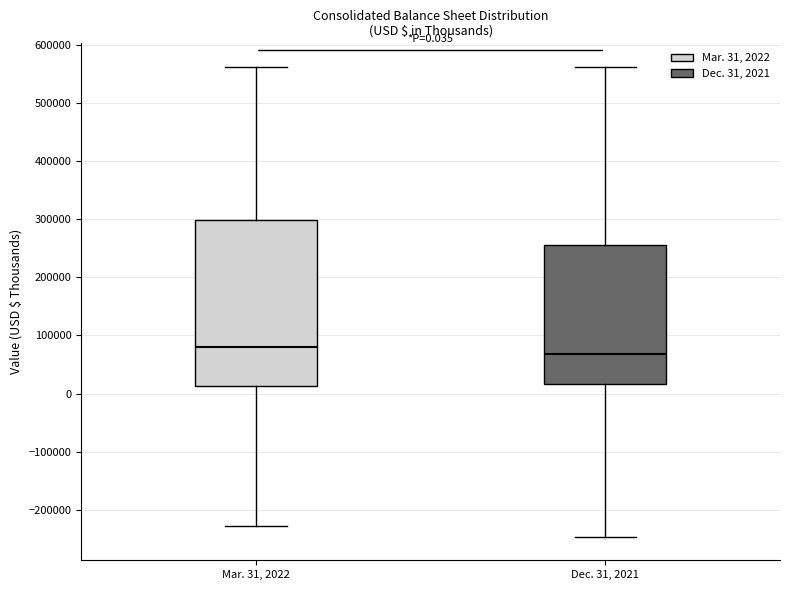

Which box's median line is the highest?

Mar. 31, 2022